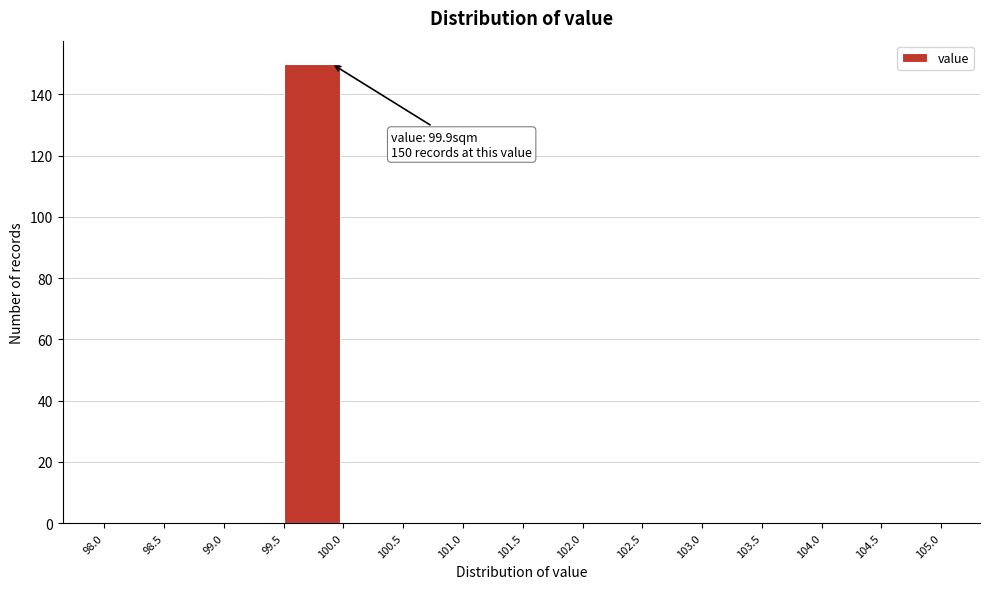

Over which range of the x-axis is the bar tallest?

99.5 to 100.0